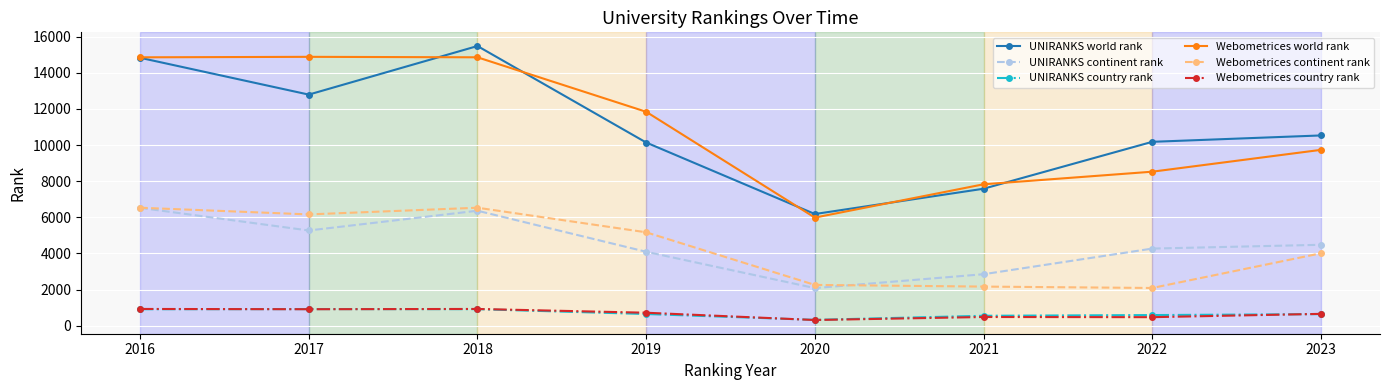

What is the difference between the UNIRANKS world rank values at 2021 and 2020?

1401